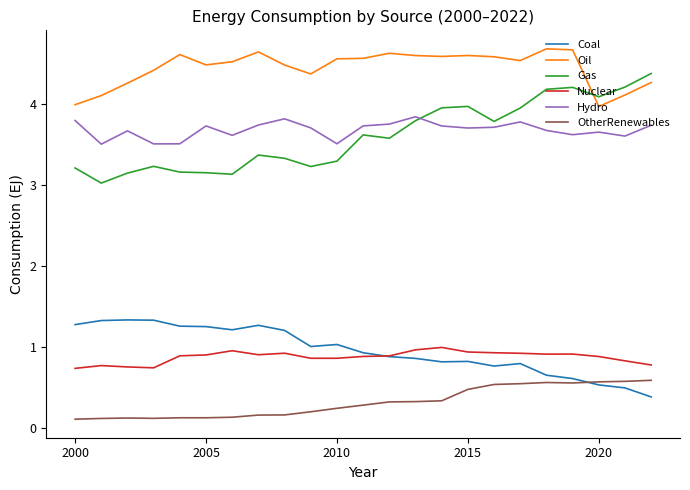

True or false: Hydro and Nuclear cross at least once.

False